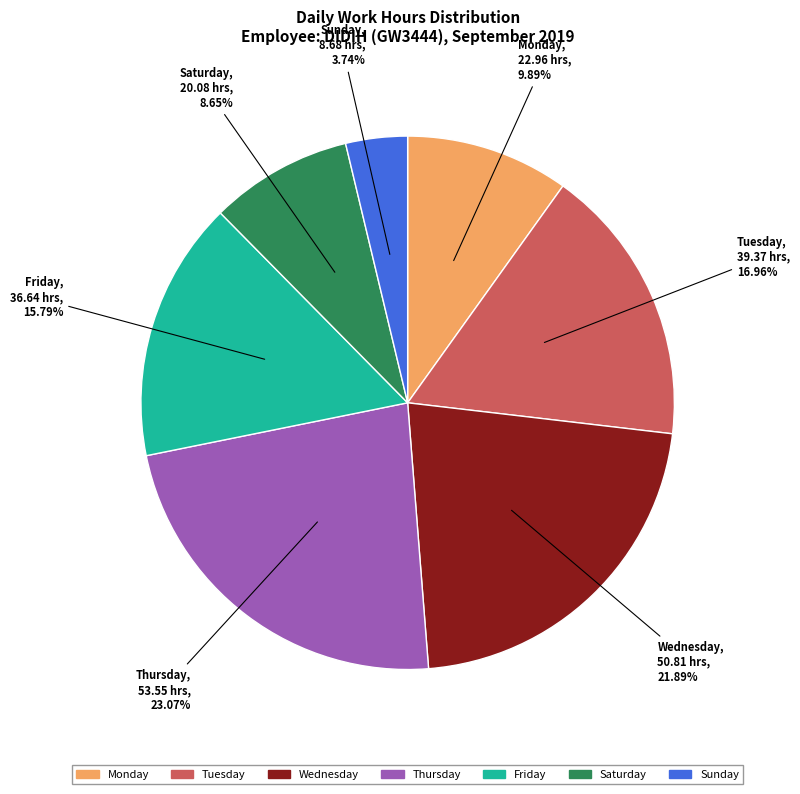

Is there a majority slice in this chart?

No